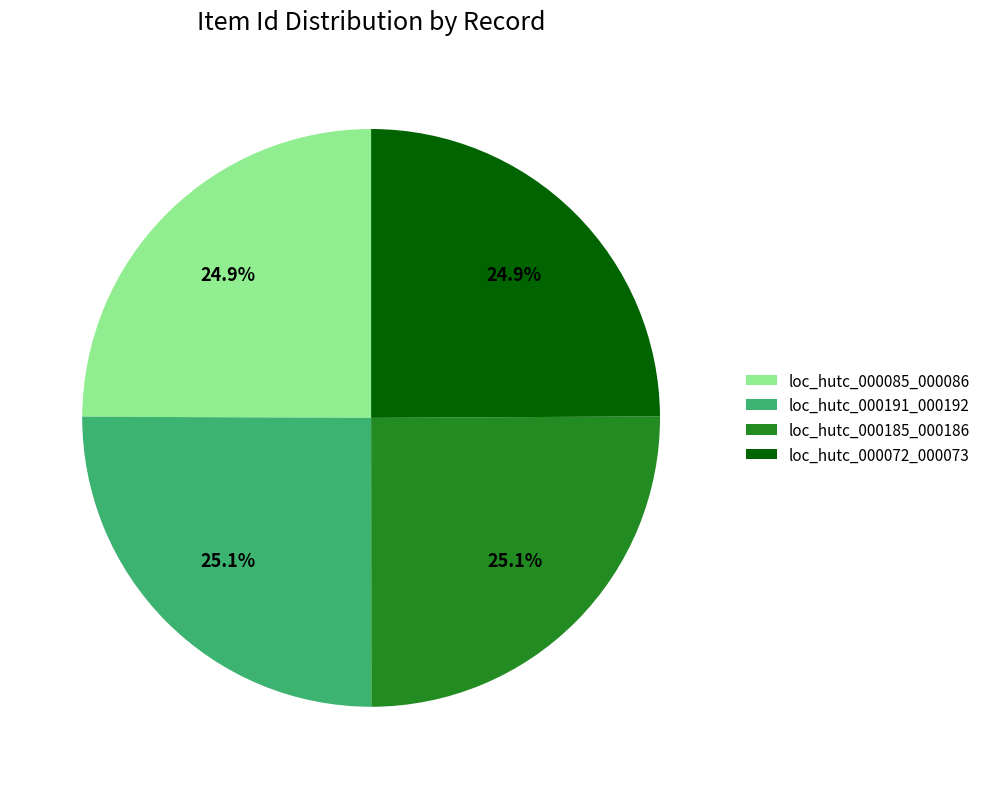

Approximately how many times larger is the value at loc_hutc_000185_000186 compared to loc_hutc_000191_000192?

1.0